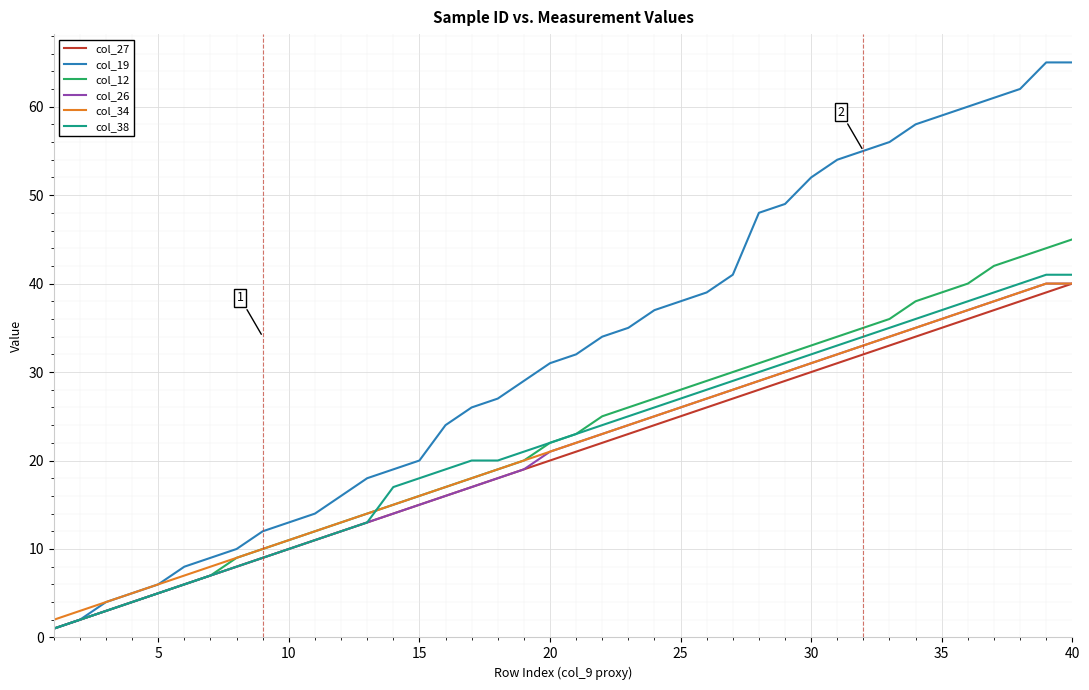

What is the maximum value shown in the chart?

65